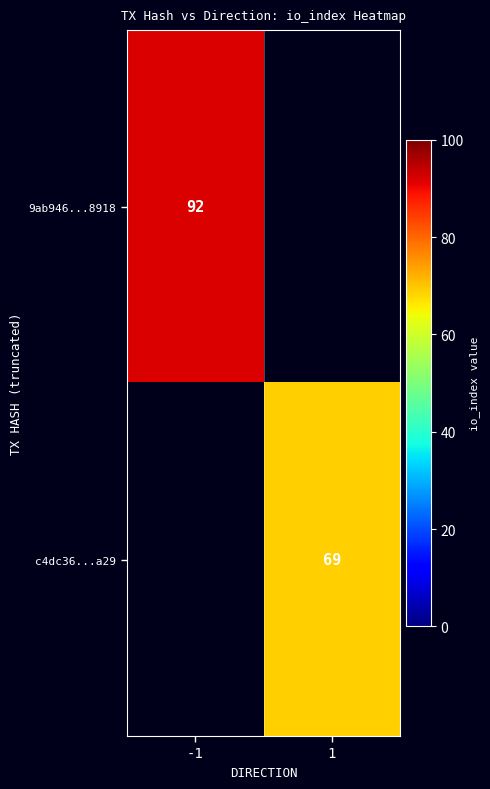

Is it true that 9ab946...8918 equals 92 at -1?

True